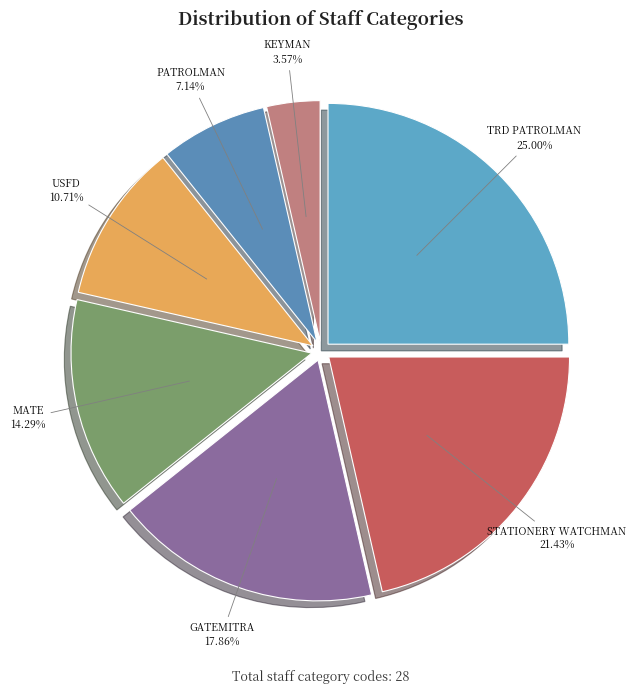

Which has a higher value, KEYMAN or MATE?

MATE